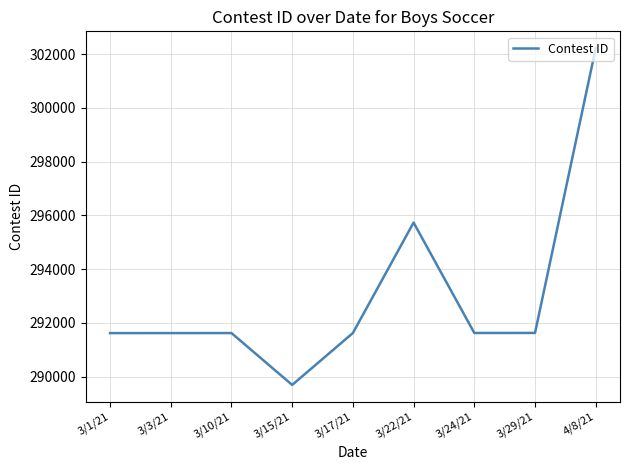

What position from the left is 3/10/21?

3